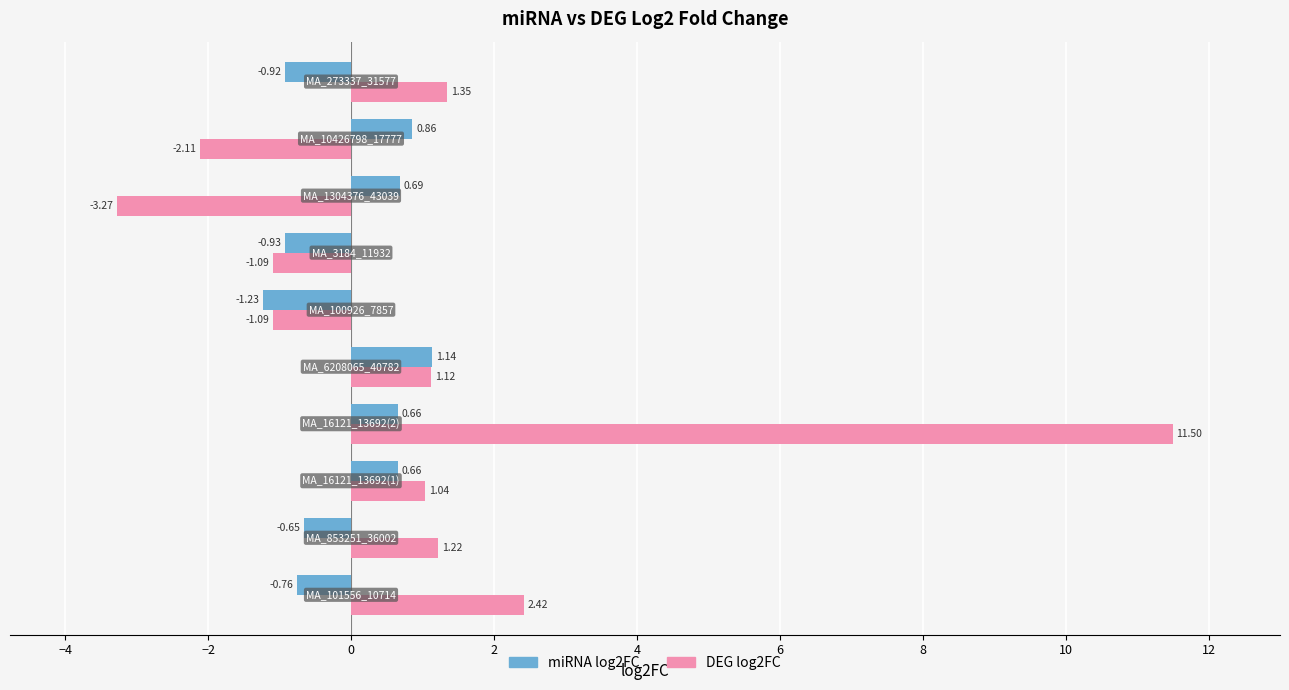

Rank the series by their maximum value, from lowest to highest.

miRNA log2FC, DEG log2FC